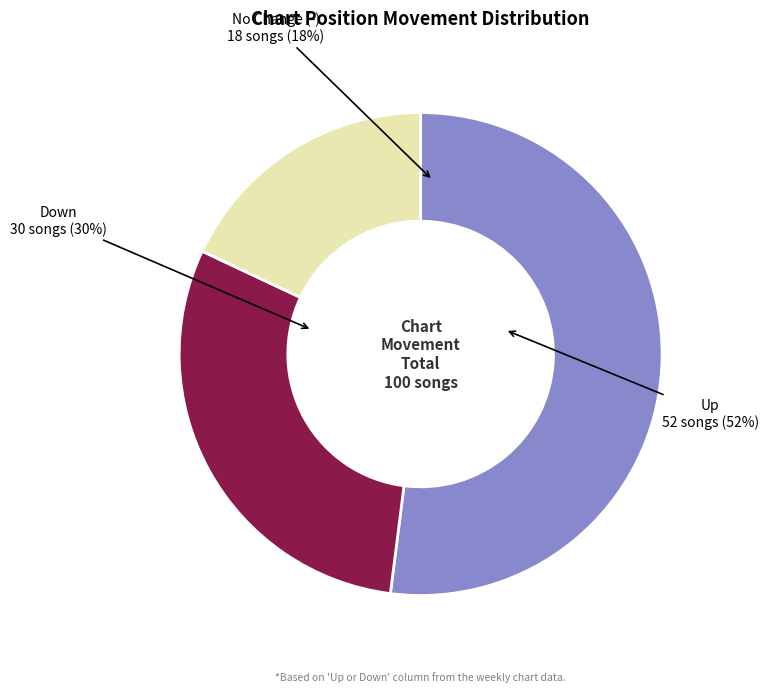

To the nearest percent, what is the average slice percentage?

33%